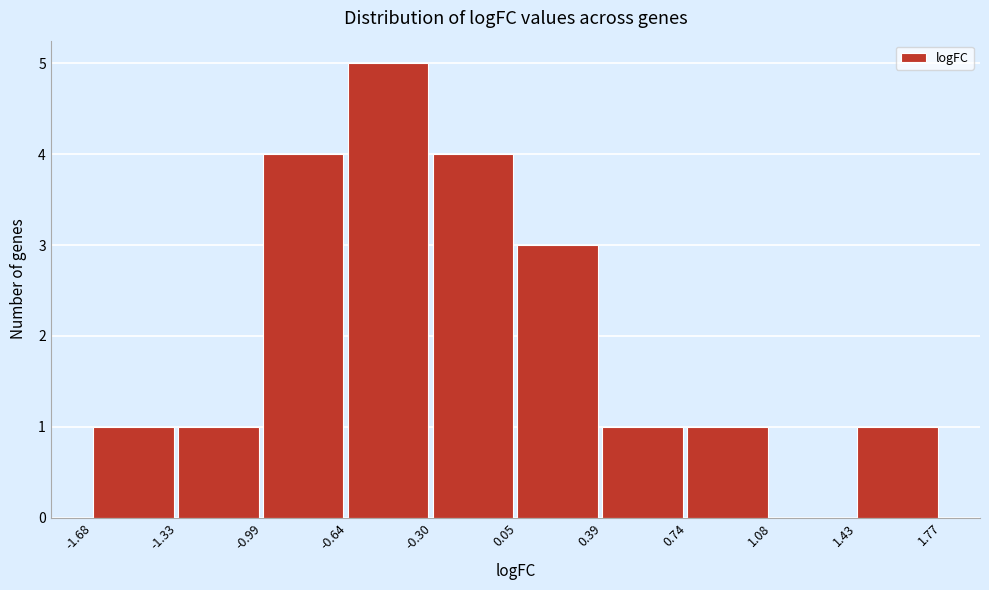

How tall is the bar that spans -0.30 to 0.05 on the x-axis? The values are not printed on the chart, so give them approximately, as read against the axis.

4